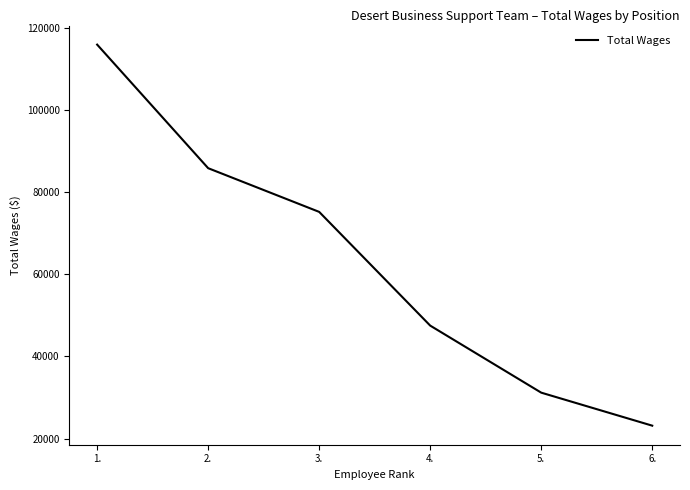

What is the change in value from 1. to 6.?

-92860